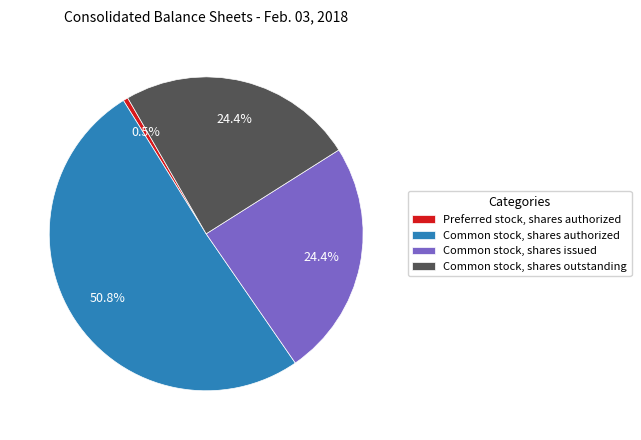

Does Preferred stock, shares authorized account for over 50% of the chart?

No